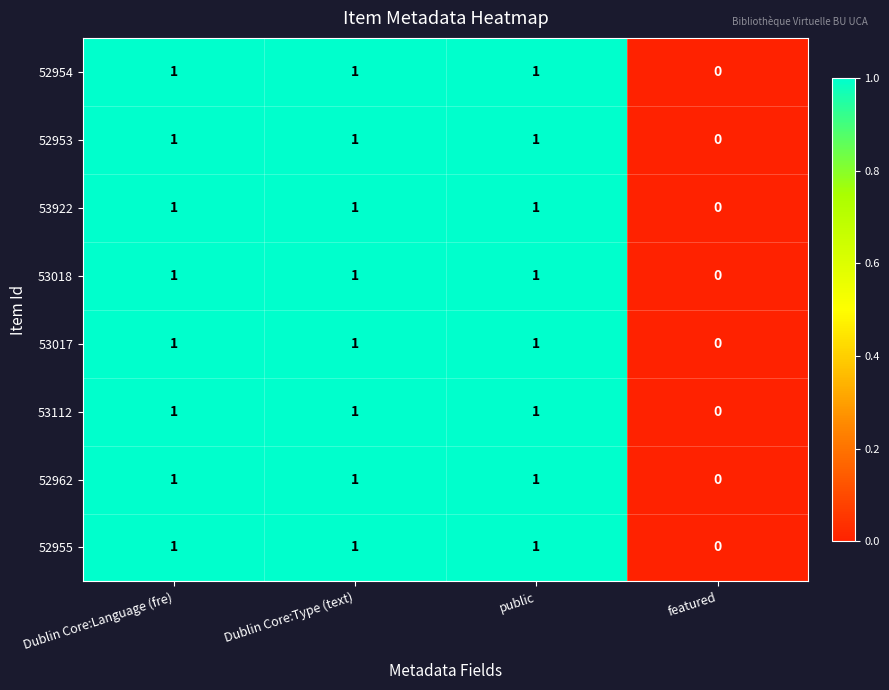

True or false: 53017 has a value of 1 at Dublin Core:Type (text).

True